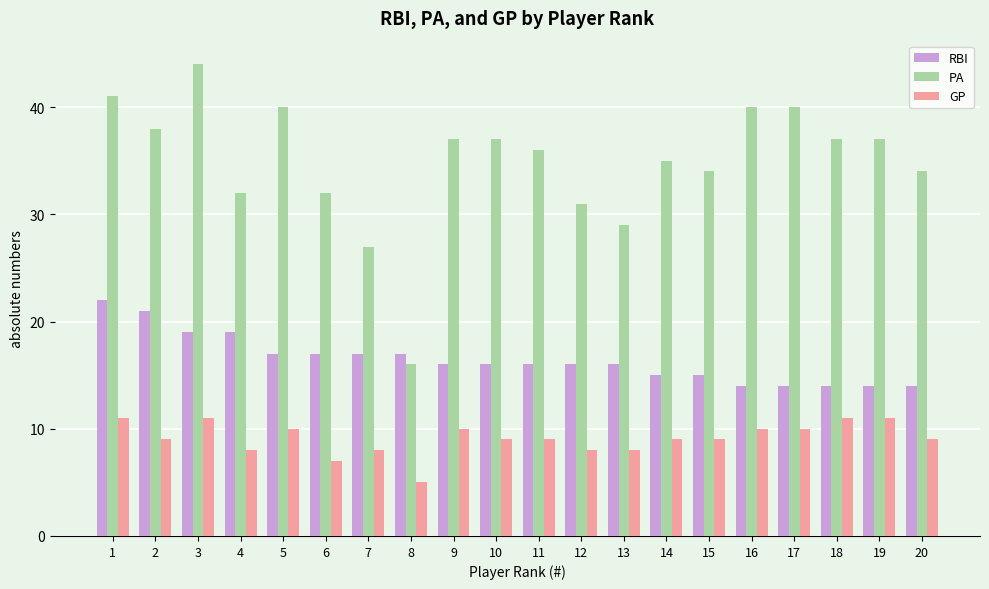

What are all the series names shown in the legend?

RBI, PA, GP